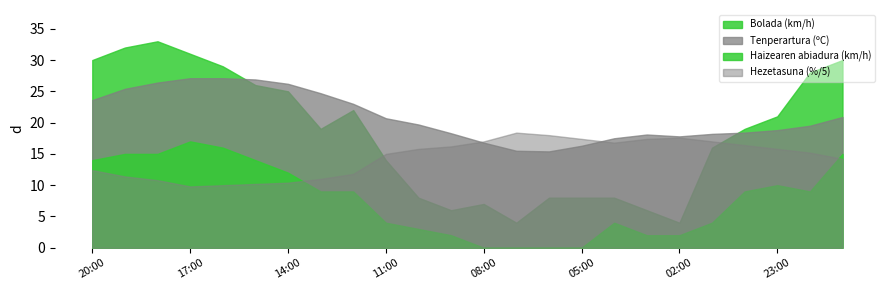

What position from the right is 04:00?

8